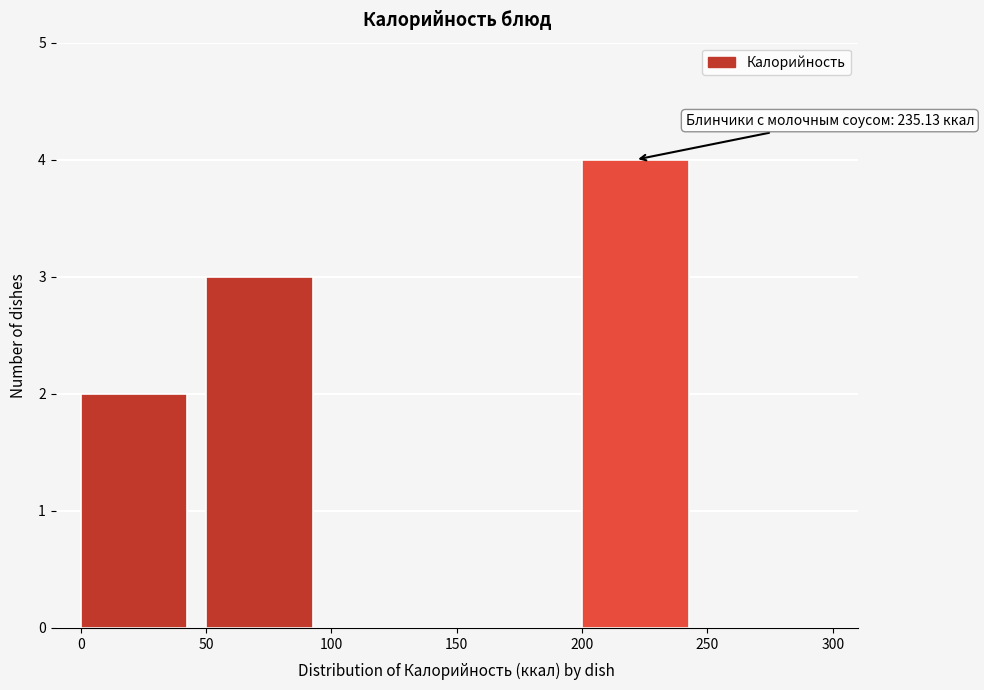

Over which range of the x-axis is the bar tallest?

200 to 250